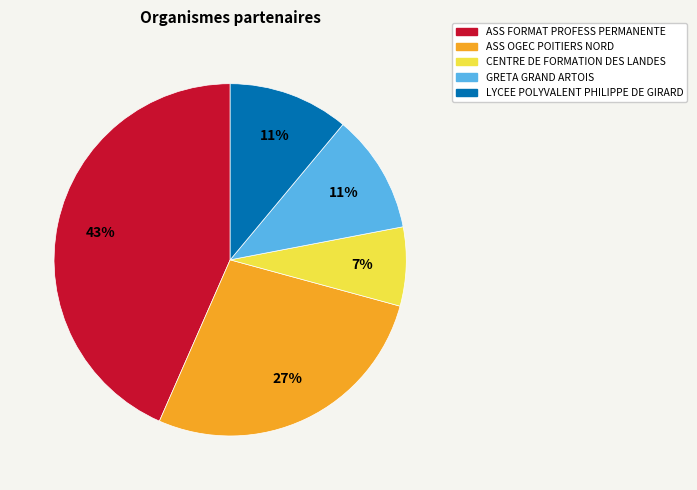

Is there a majority slice in this chart?

No